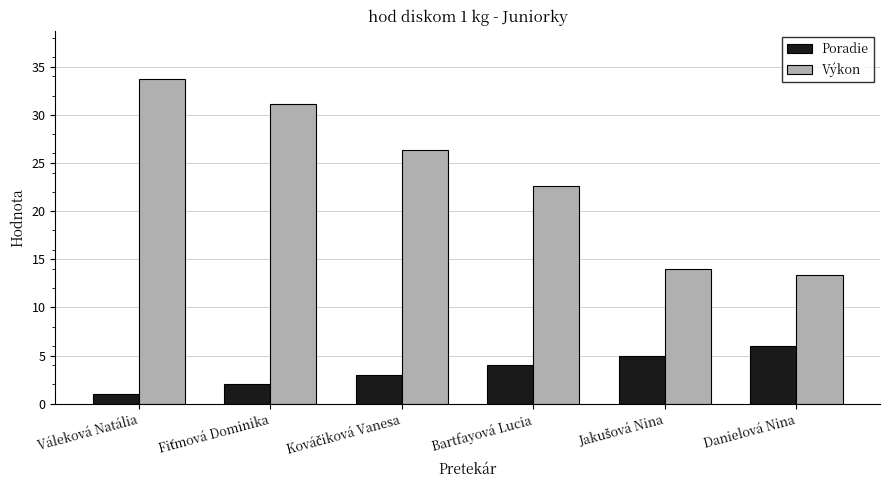

Where is Výkon nearest to the value 23?

Bartfayová Lucia